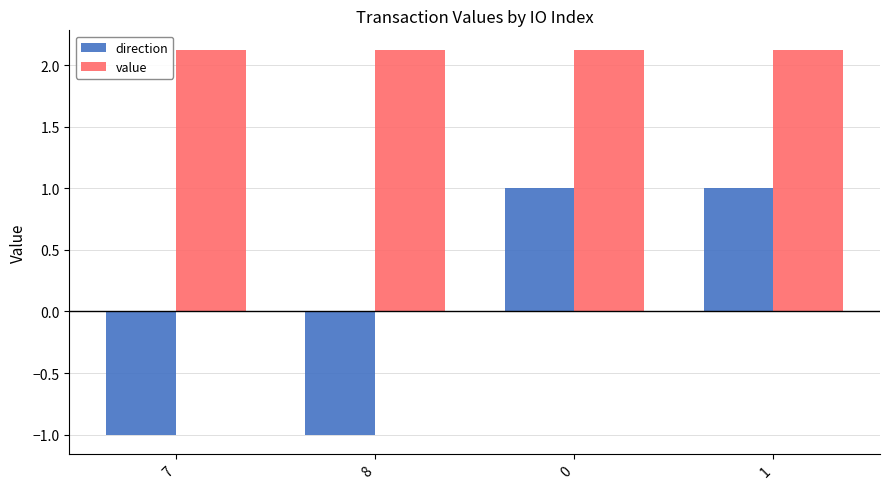

What are all the series names shown in the legend?

direction, value